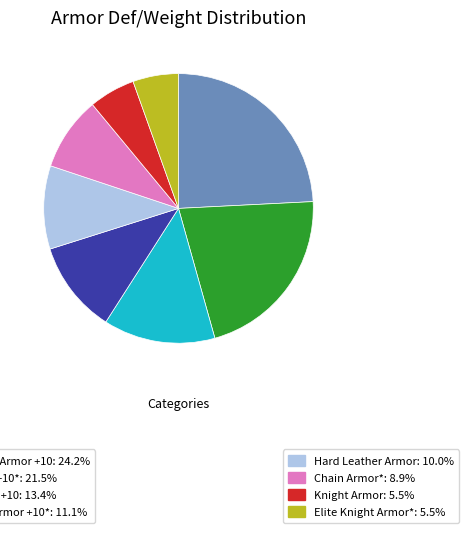

Does any single category account for the majority?

No